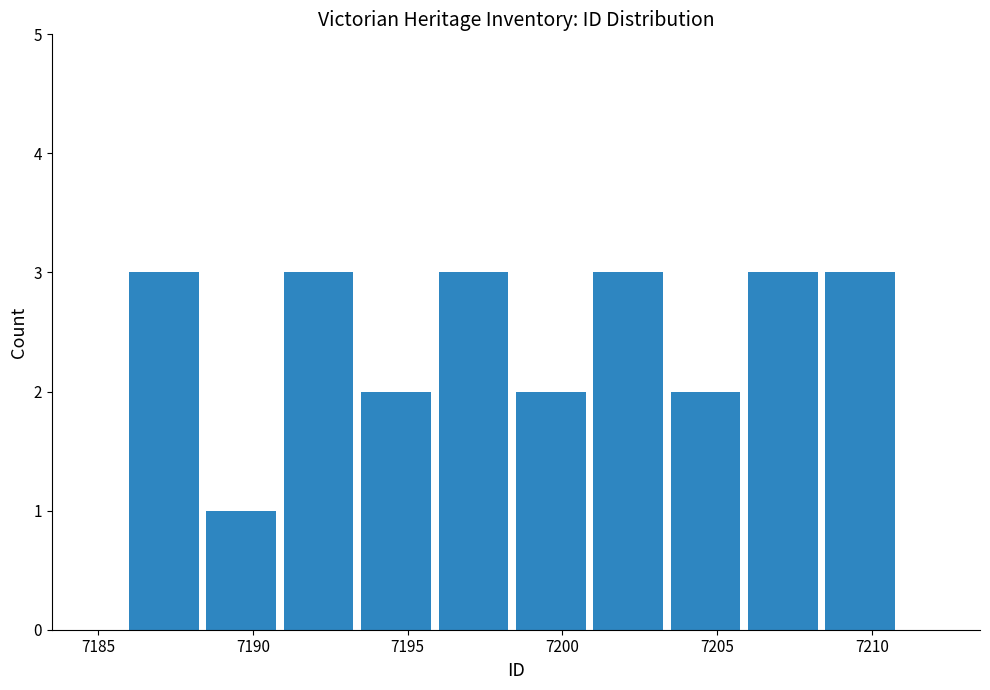

How tall is the bar that spans 7203.5 to 7206.0 on the x-axis? The values are not printed on the chart, so give them approximately, as read against the axis.

2